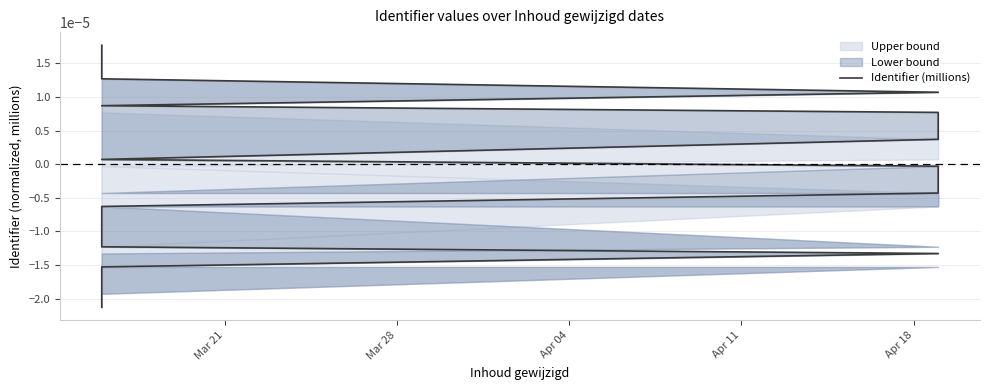

Does the chart have visible grid lines?

Yes